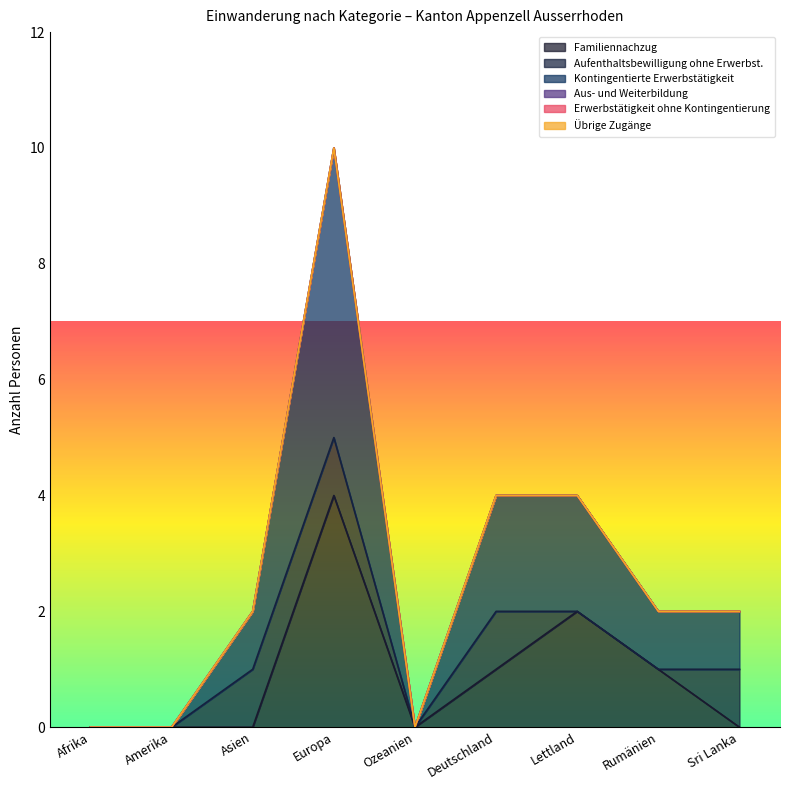

Between Deutschland and Amerika, which is larger?

Deutschland